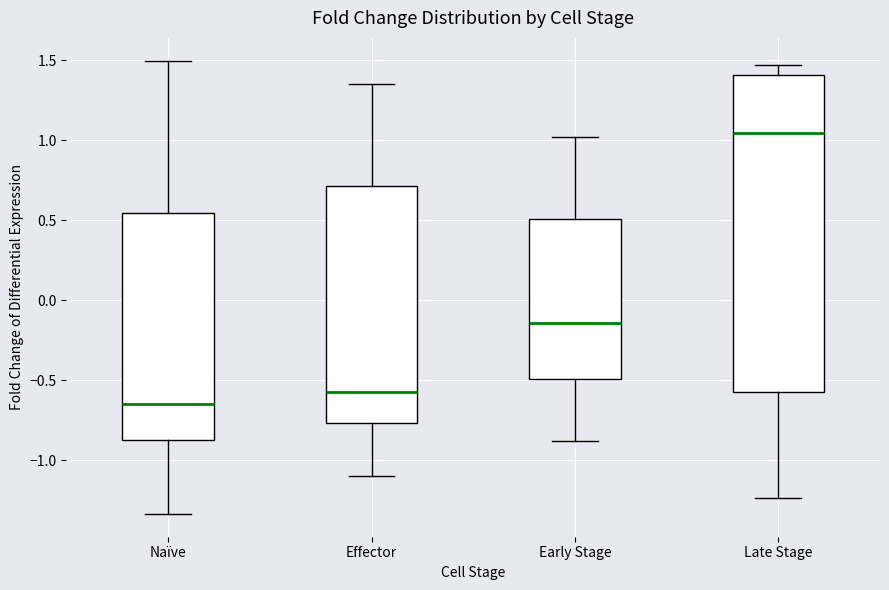

Reading left to right, read every box against the y-axis: the position of its median line, the range the box covers, and the ends of its whiskers. The values are not printed on the chart, so give them approximately, as read against the axis.

Naïve: median -0.65, box -0.90 to 0.55, whiskers -1.35 to 1.50
Effector: median -0.55, box -0.75 to 0.70, whiskers -1.10 to 1.35
Early Stage: median -0.15, box -0.50 to 0.50, whiskers -0.90 to 1.00
Late Stage: median 1.05, box -0.60 to 1.40, whiskers -1.25 to 1.45